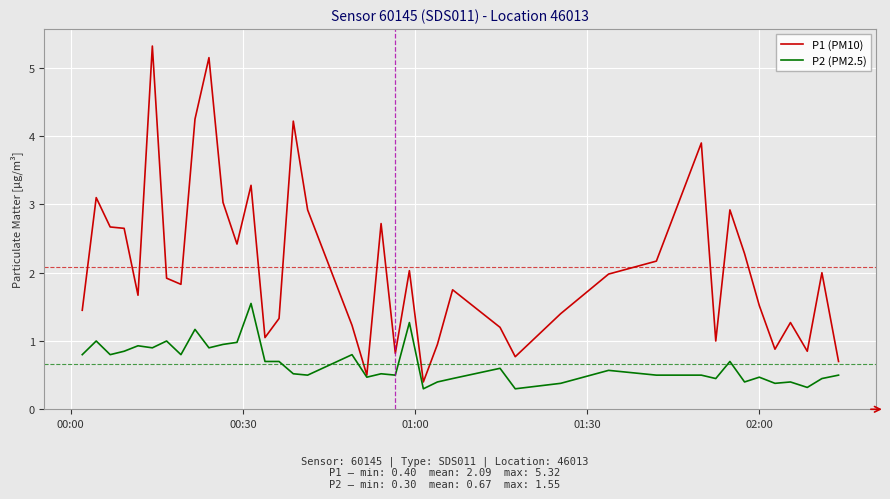

Which series has the largest total across all categories?

P1 (PM10)